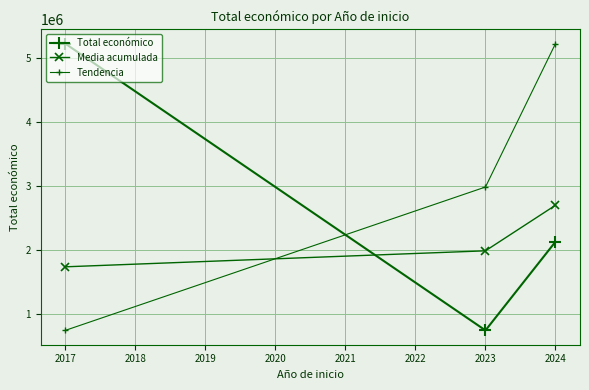

Is this an area chart (filled region under the line)?

No